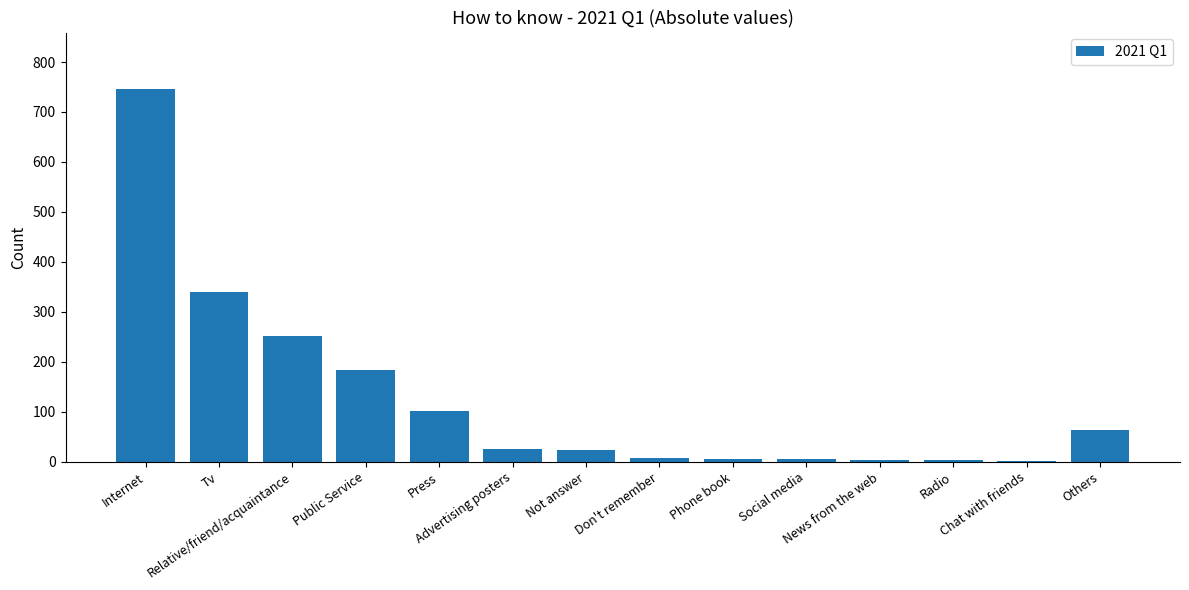

What is the sum of all values?

1763